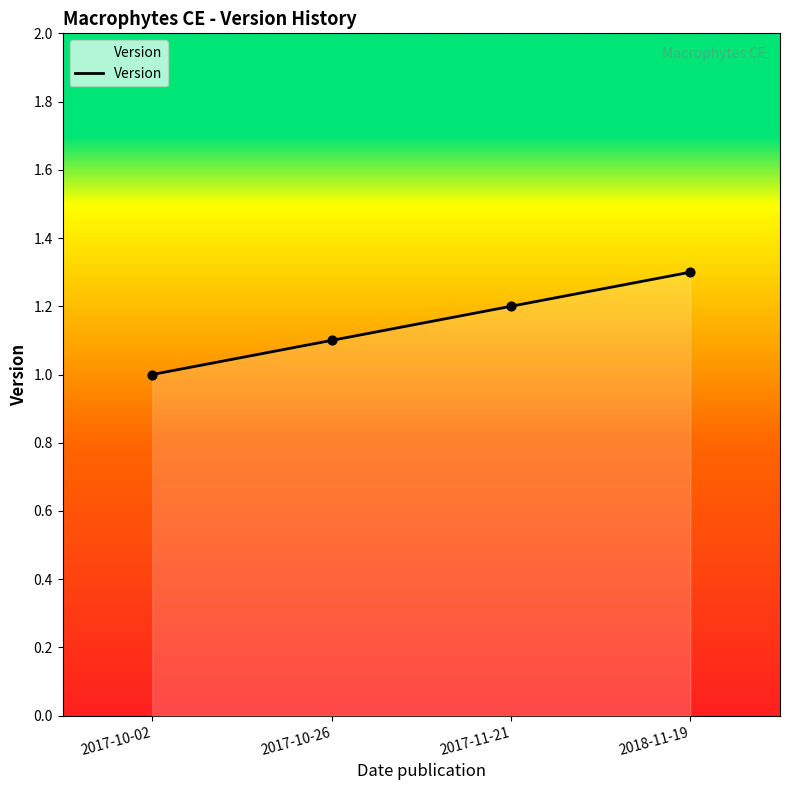

Approximately how many times larger is the value at 2018-11-19 compared to 2017-10-26?

1.2